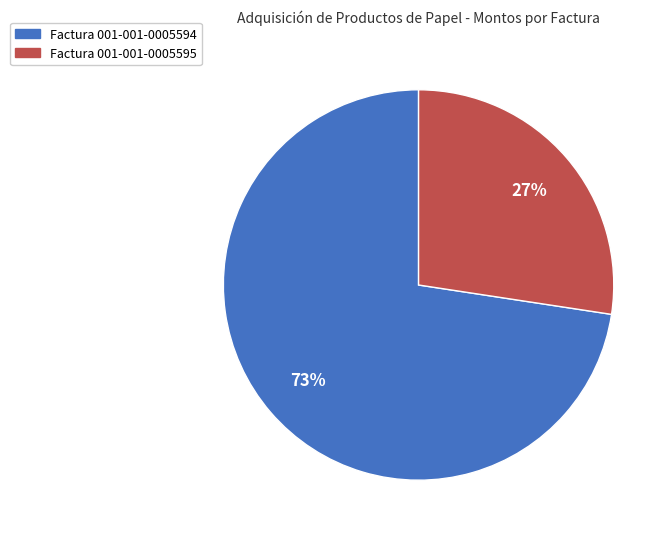

Which slice is the smallest?

Factura 001-001-0005595